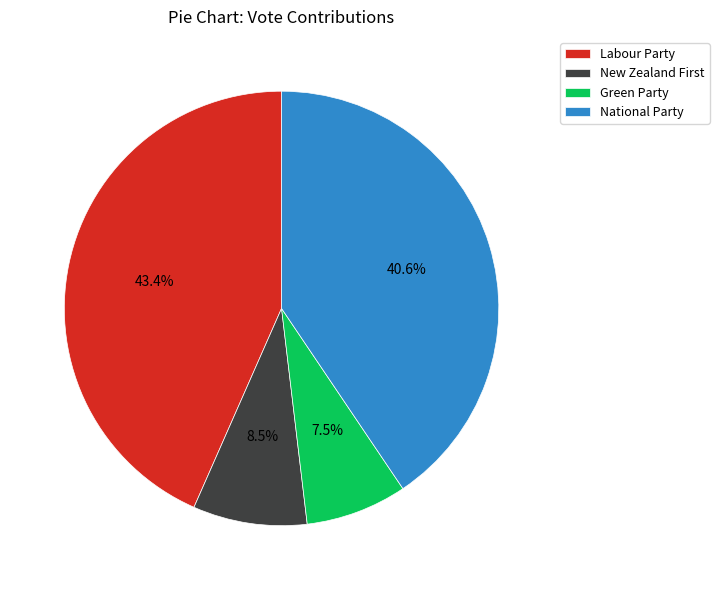

To the nearest percent, what is the difference between the Labour Party and Green Party slice percentages?

36%